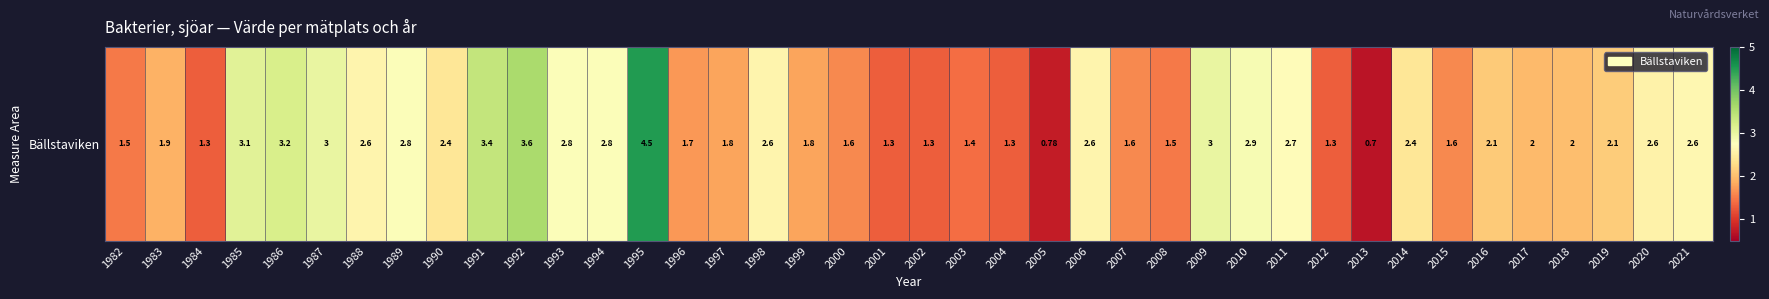

Reading left to right, list all the values displayed in this chart.

1982=1.5	1983=1.9	1984=1.3	1985=3.1	1986=3.2	1987=3.0	1988=2.6	1989=2.8	1990=2.4	1991=3.4	1992=3.6	1993=2.8	1994=2.8	1995=4.5	1996=1.7	1997=1.8	1998=2.6	1999=1.8	2000=1.6	2001=1.3	2002=1.3	2003=1.4	2004=1.3	2005=0.8	2006=2.6	2007=1.6	2008=1.5	2009=3.0	2010=2.9	2011=2.7	2012=1.3	2013=0.7	2014=2.4	2015=1.6	2016=2.1	2017=2.0	2018=2.0	2019=2.1	2020=2.6	2021=2.6